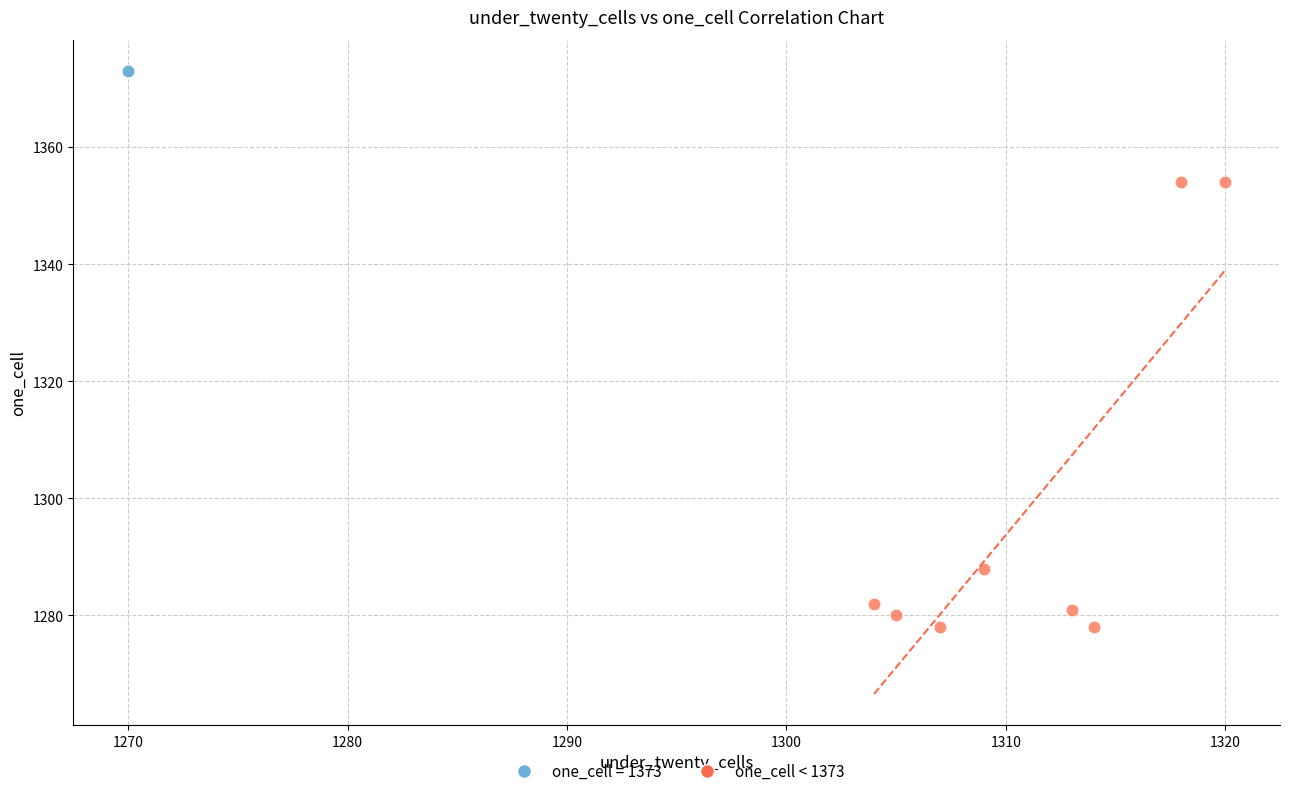

Which series contains the highest Y value?

one_cell = 1373